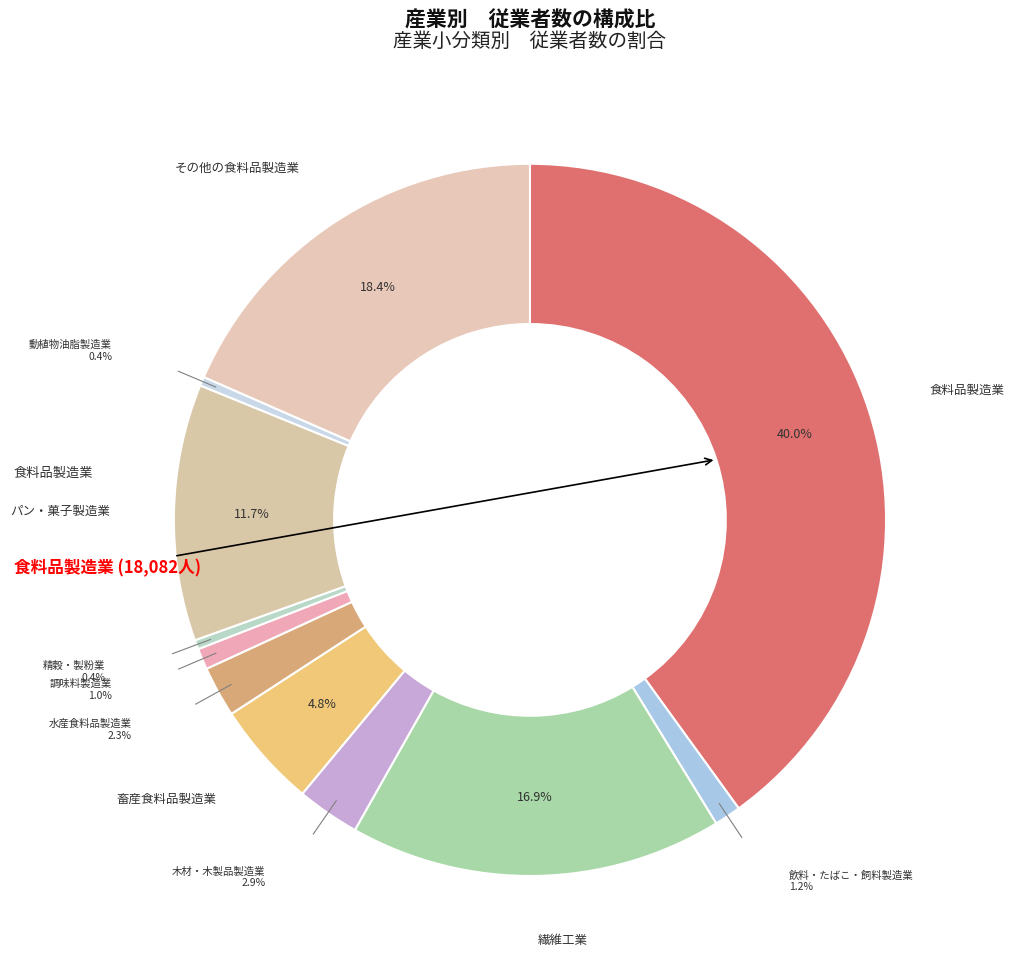

To the nearest percent, what is the difference between the その他の食料品製造業 and 木材・木製品製造業 slice percentages?

16%